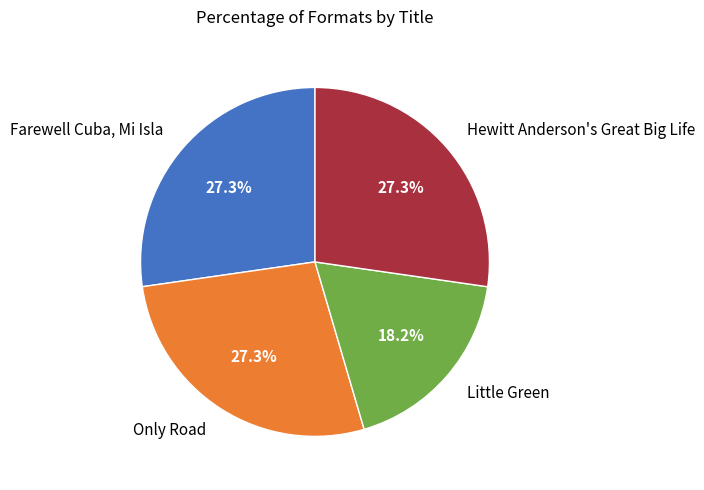

Approximately how many times larger is the value at Farewell Cuba, Mi Isla compared to Only Road?

1.0